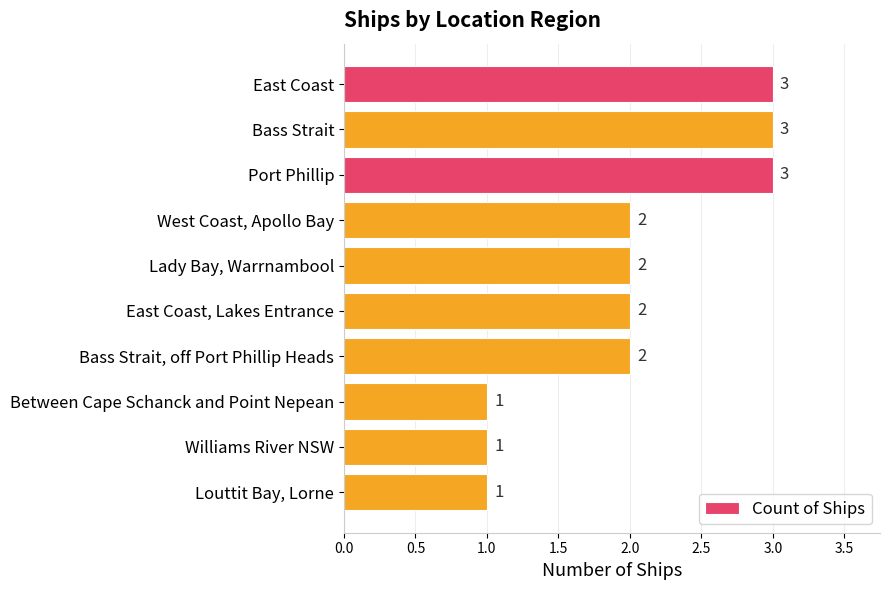

Reading top to bottom, list all the values displayed in this chart.

3	3	3	2	2	2	2	1	1	1